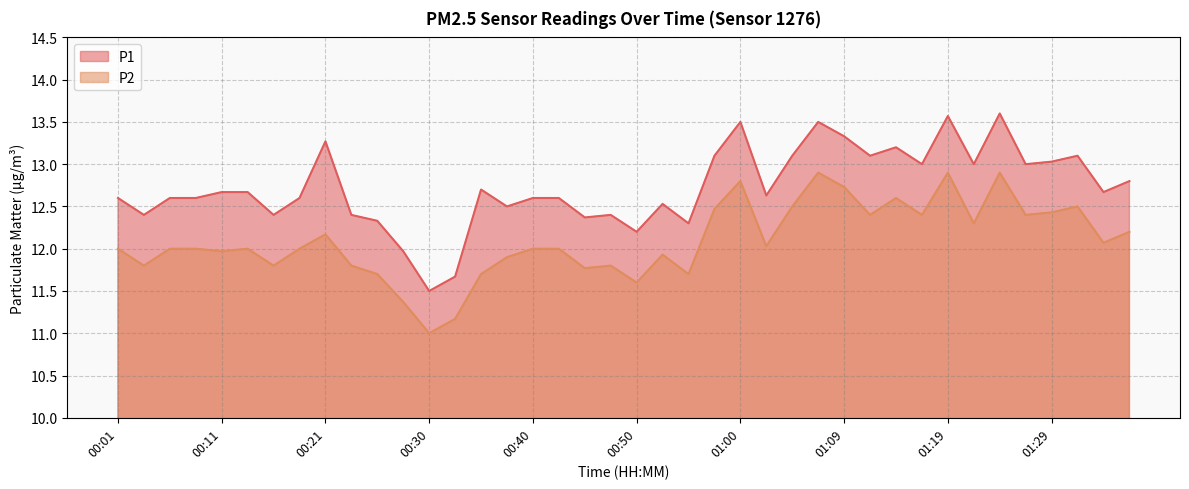

What is the sum of the P2 values at 00:38 and 00:33?

23.1